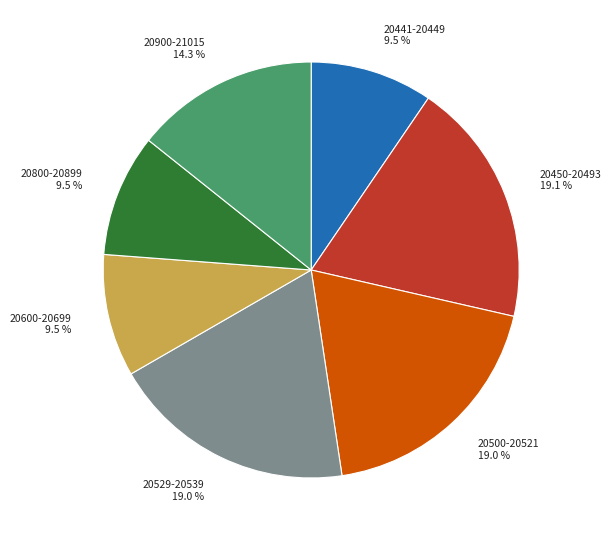

Is 20900-21015 the majority of the pie?

No